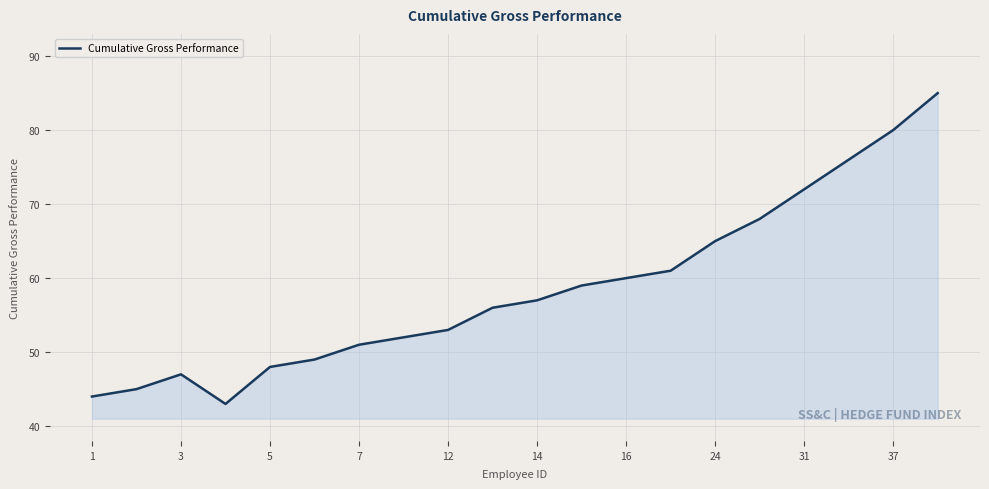

What is the smallest value displayed?

43